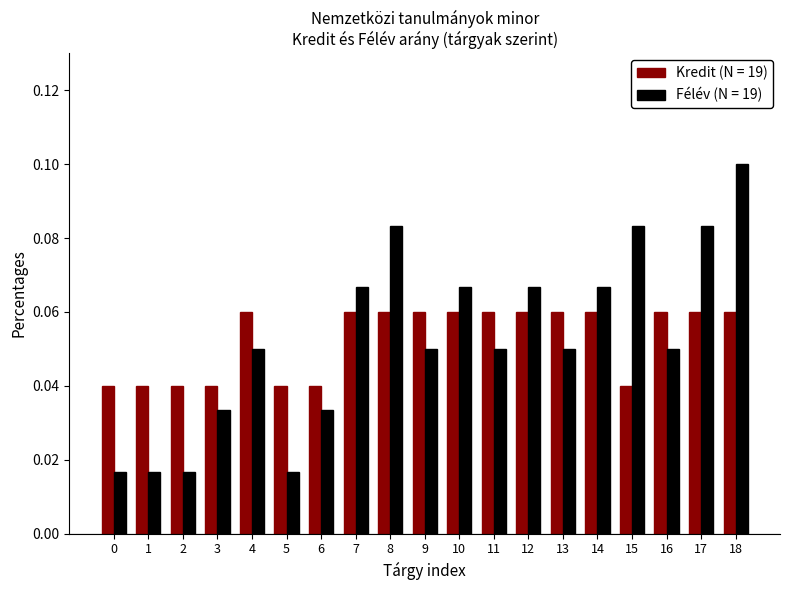

At how many categories does at least one series exceed 0?

19